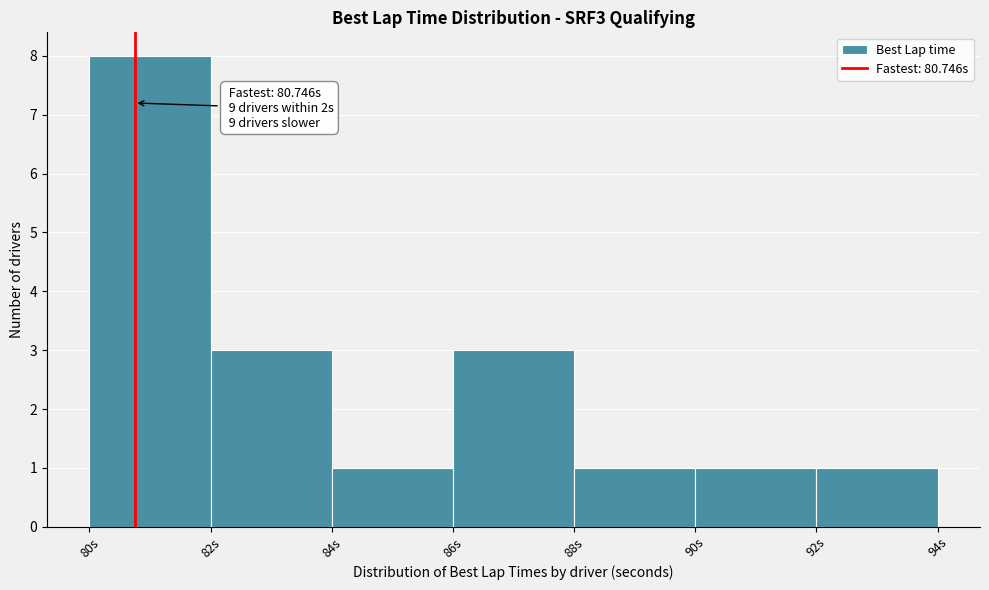

Which range on the x-axis has the tallest bar?

80 to 82